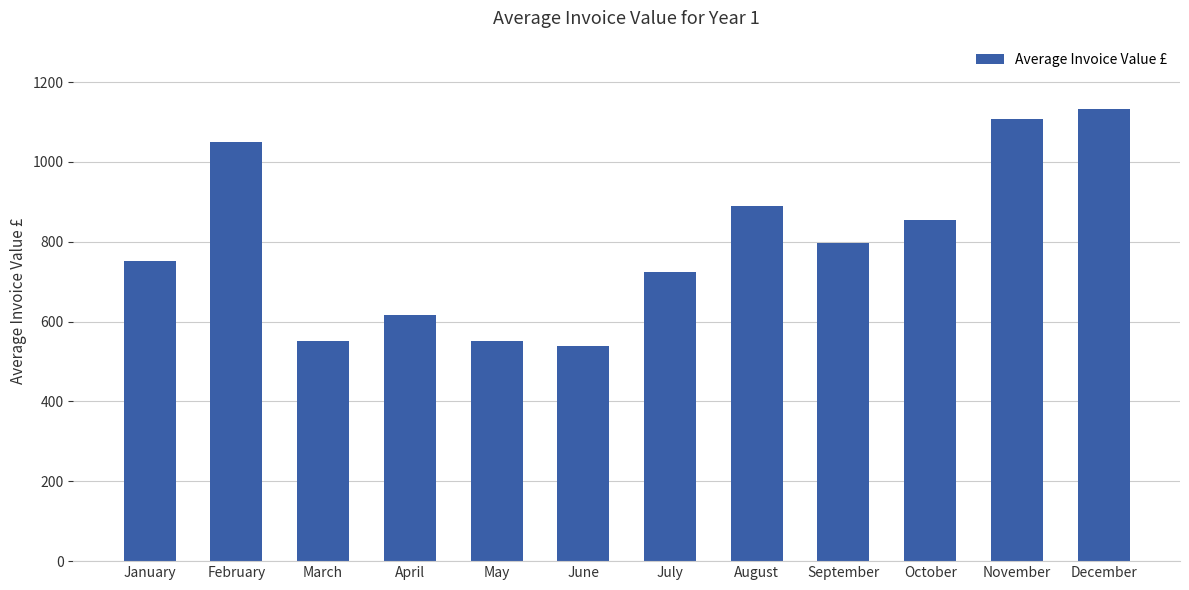

What is the ratio of the value at October to the value at July?

1.2